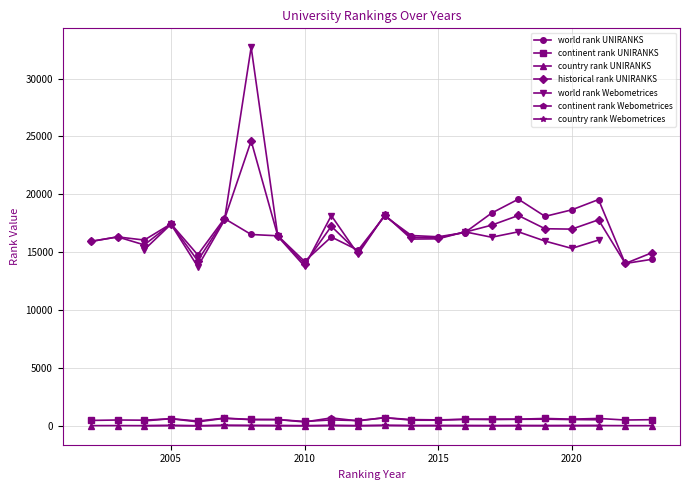

In country rank UNIRANKS, how many points are lower than both neighbors (excluding endpoints)?

7